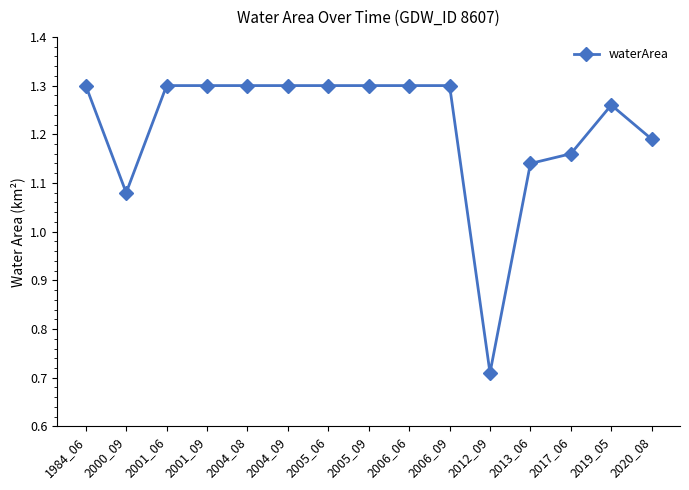

What is the sum of the values at 2012_09 and 1984_06?

2.0